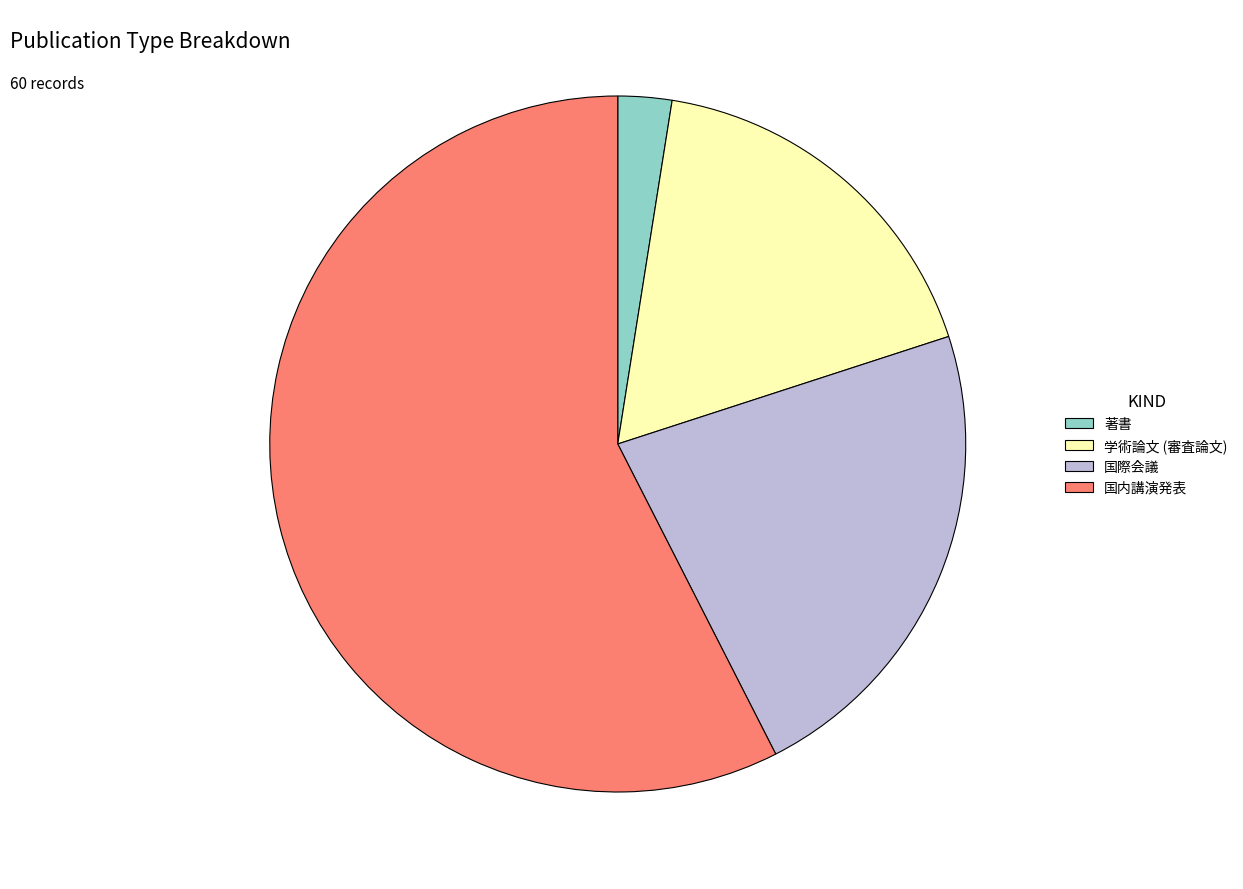

What is the ratio of the value at 国内講演発表 to the value at 国際会議?

2.6